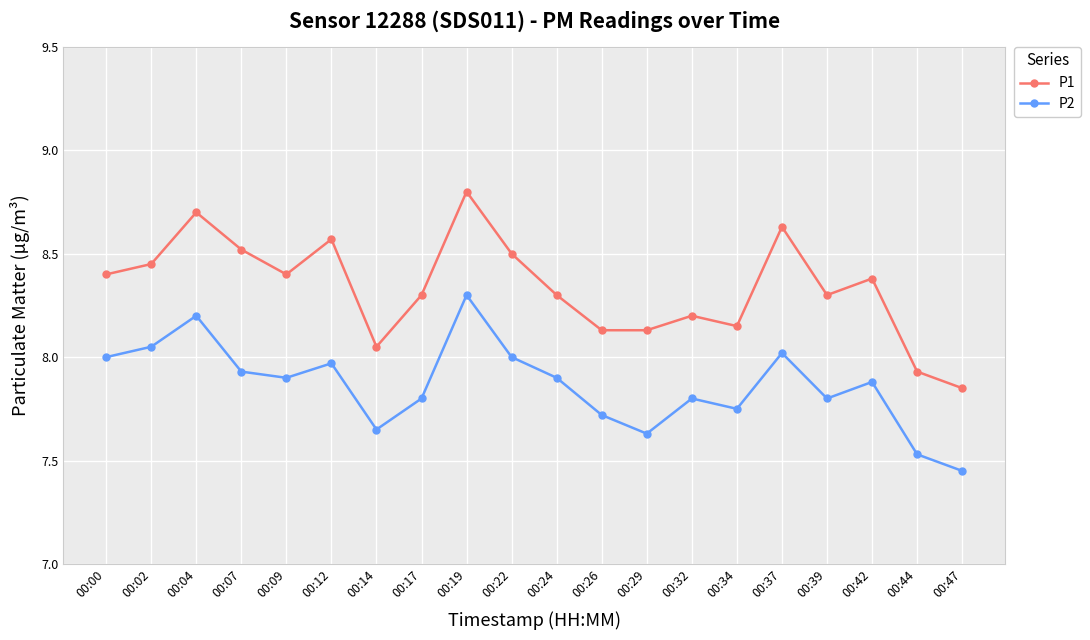

How many values in the P1 series are below 8?

2